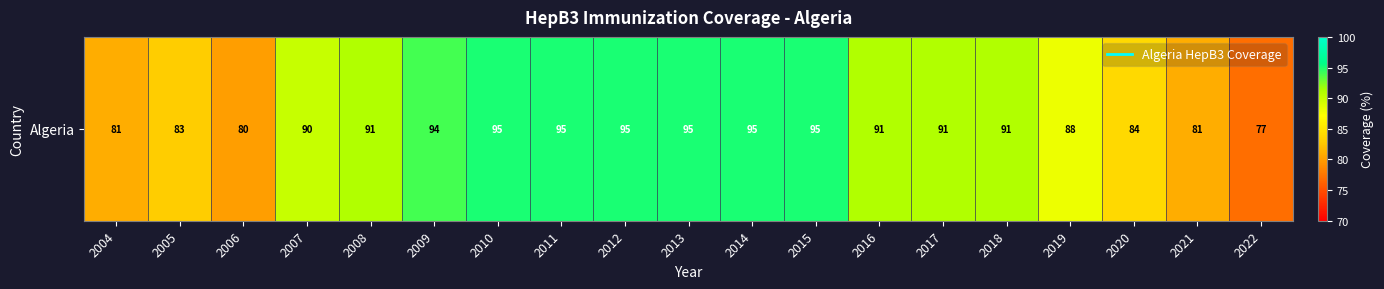

True or false: the data shows 40 at 2006.

False